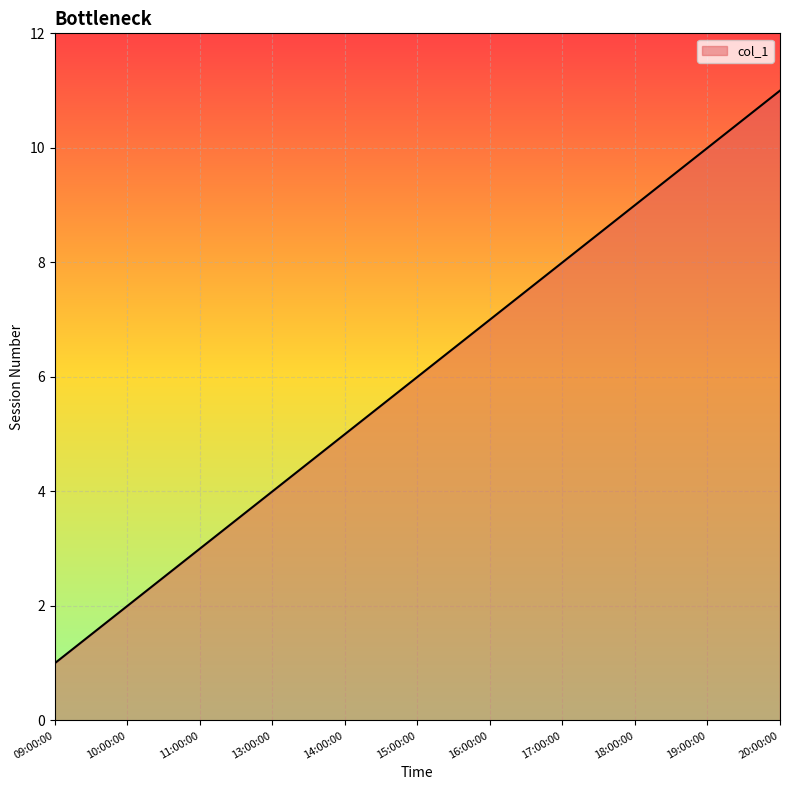

Reading right to left, transcribe all the data shown in this chart.

20:00:00=11	19:00:00=10	18:00:00=9	17:00:00=8	16:00:00=7	15:00:00=6	14:00:00=5	13:00:00=4	11:00:00=3	10:00:00=2	09:00:00=1